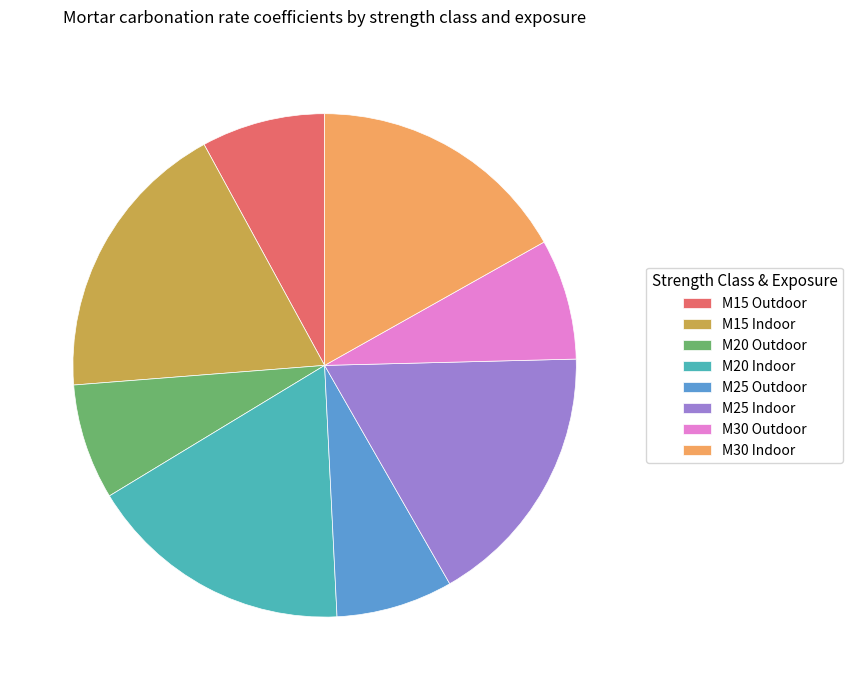

Is it true that M25 Outdoor is 1% of the pie?

False